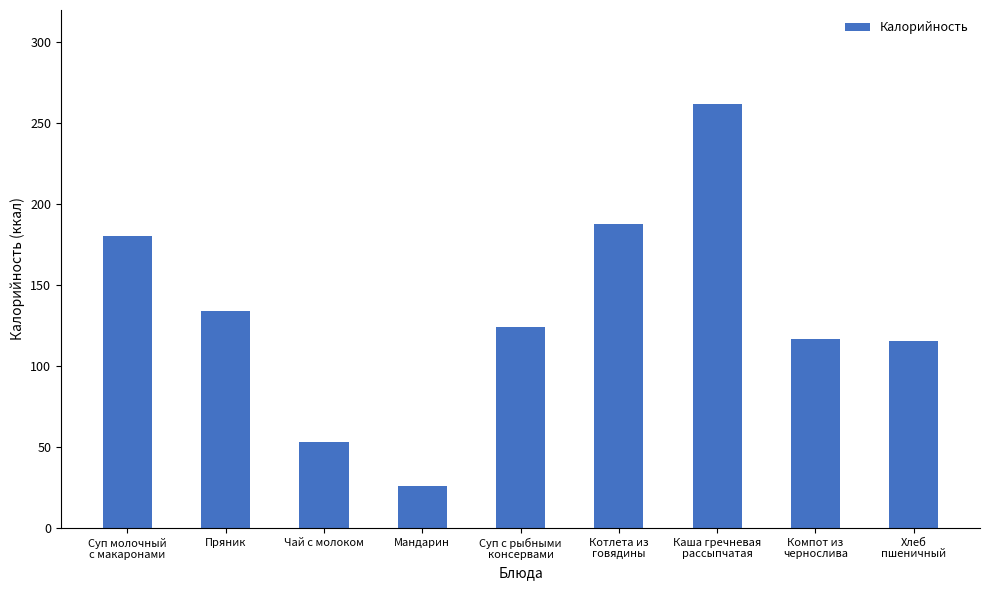

Are the bars grouped side by side (vs. stacked)?

No